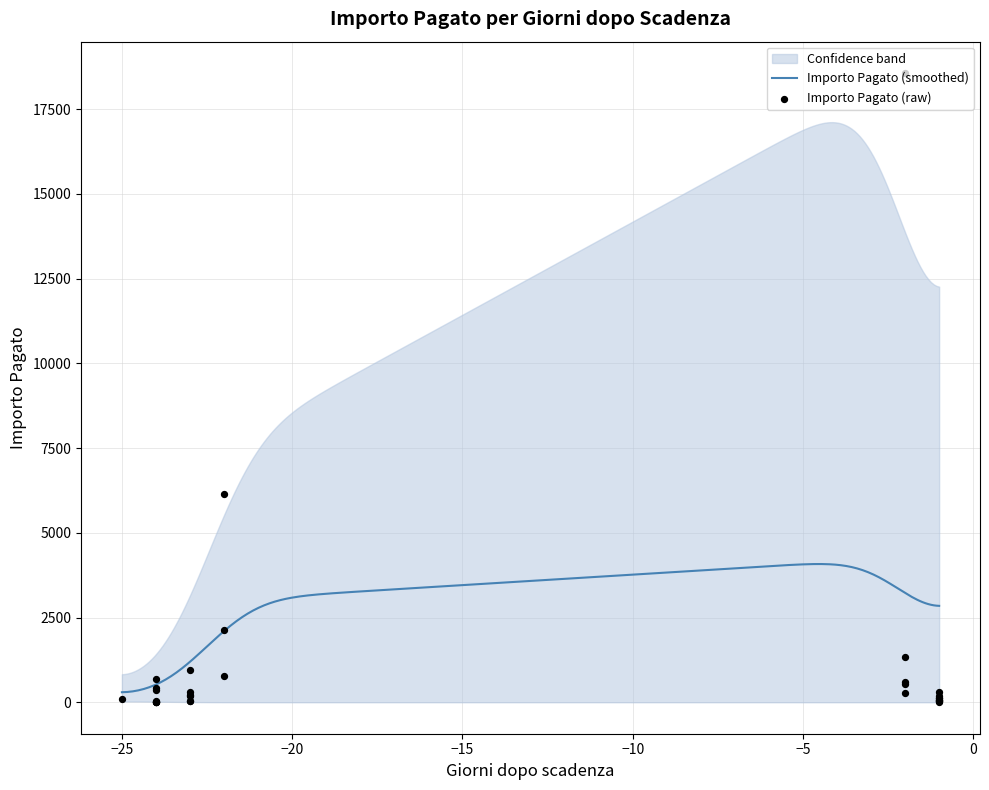

What is the highest value of the Importo Pagato (smoothed) series?

4078.2